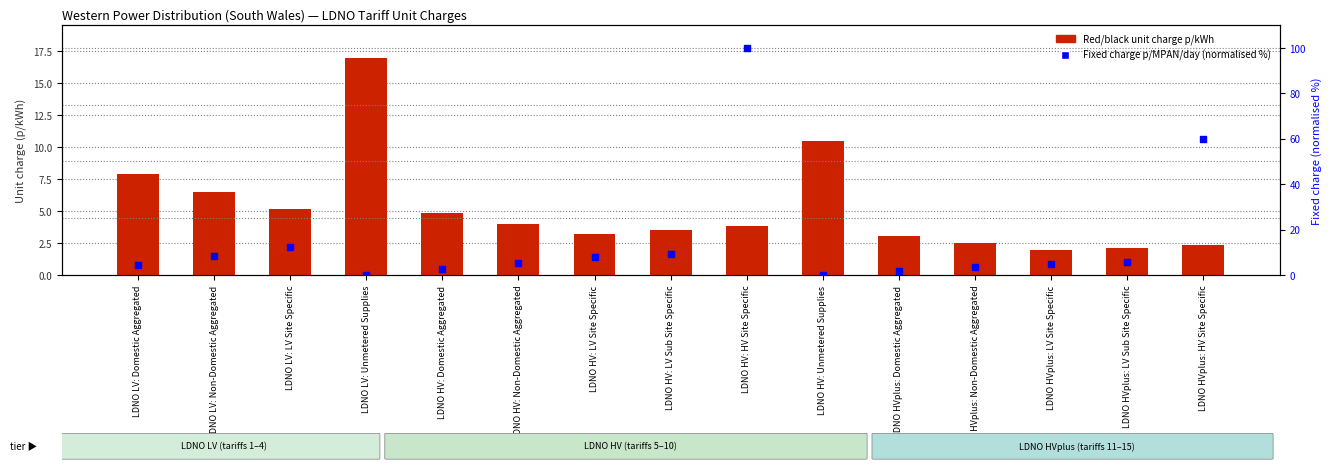

At which category is the sum across all series the highest?

LDNO HV: HV Site Specific